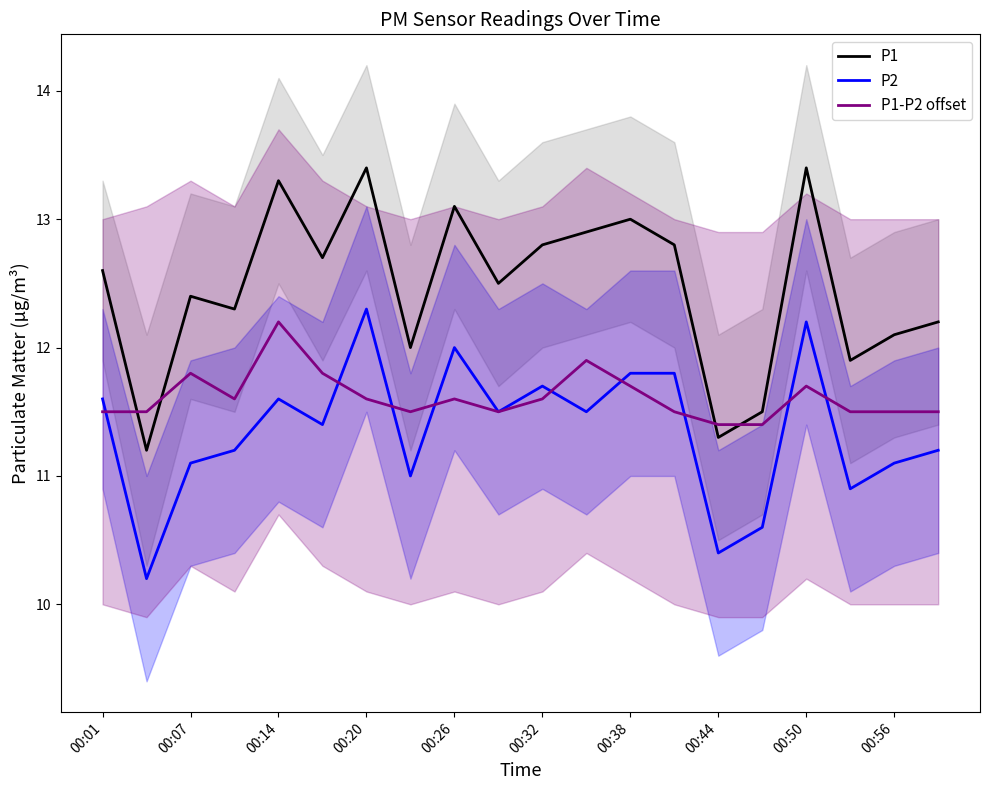

List the series in order of their peak value, lowest first.

P1-P2 offset, P2, P1